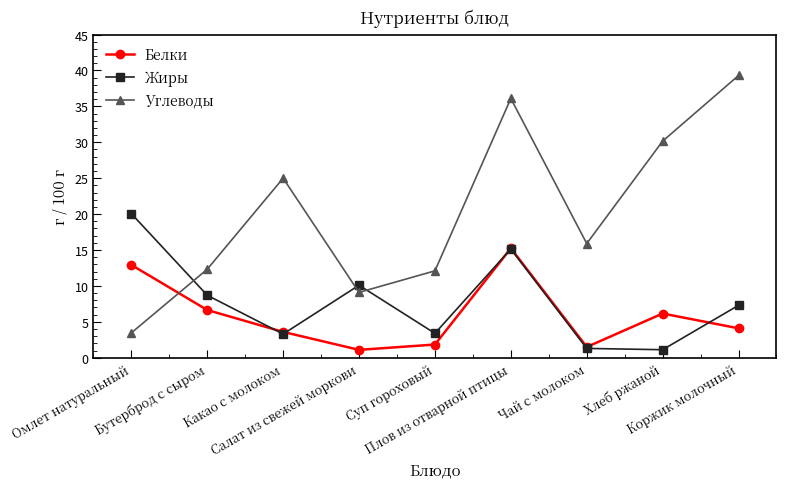

What is the smallest value displayed?

1.1